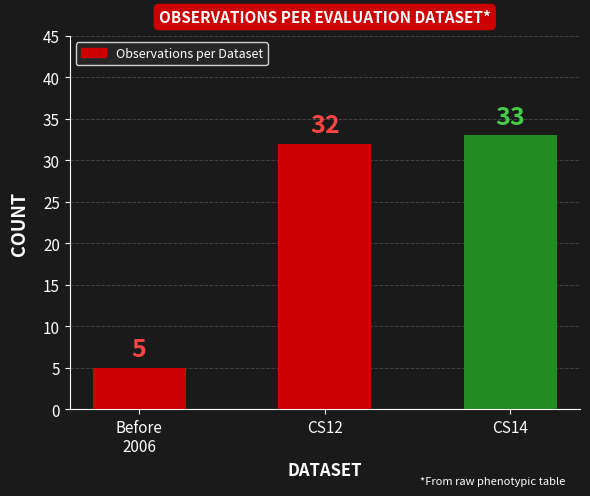

At which category does the chart reach its minimum across all series?

Before
2006